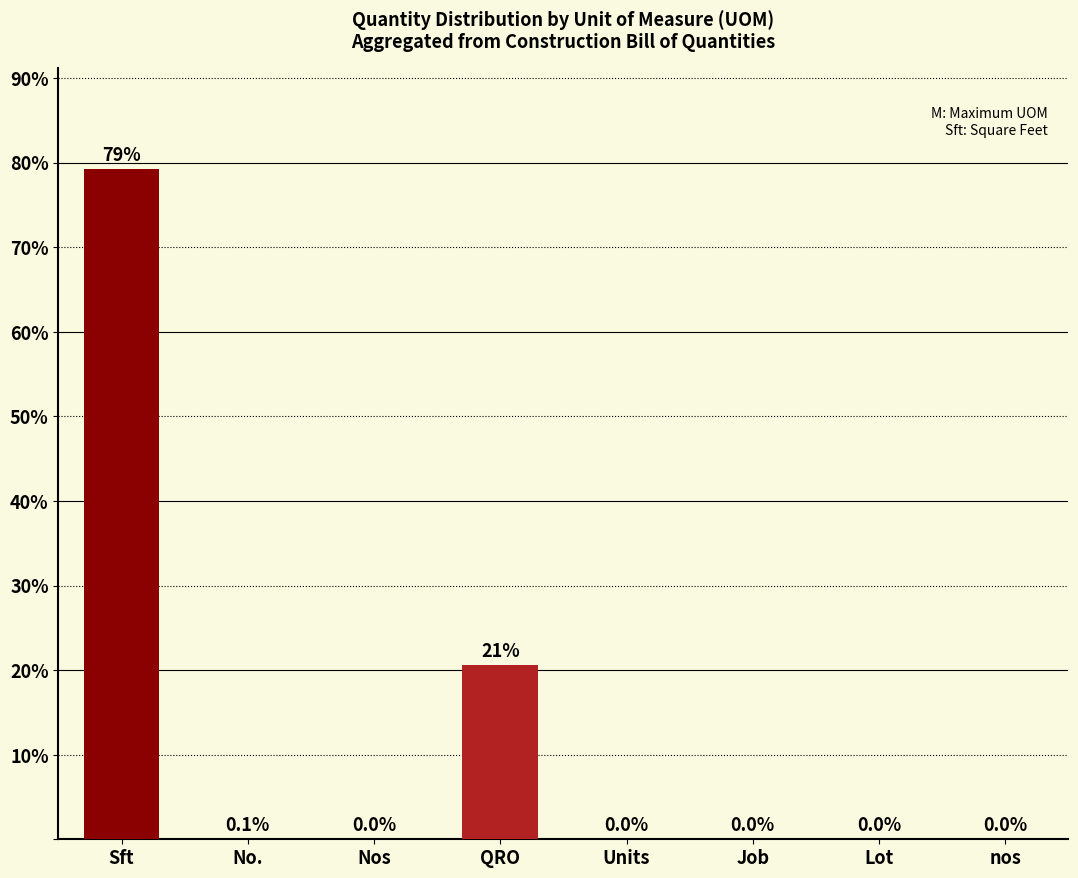

Are the bars horizontal?

No